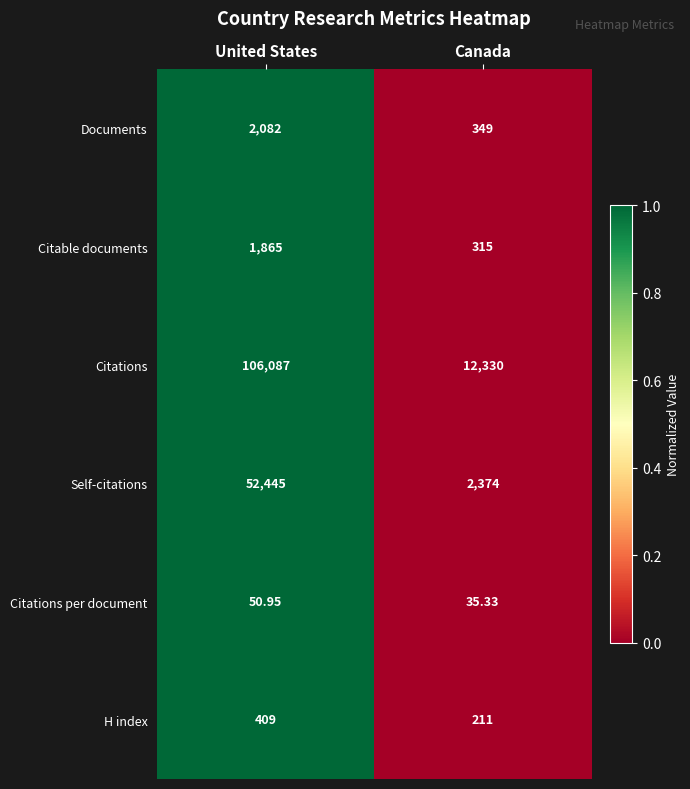

Which series has the largest total across all categories?

Citations